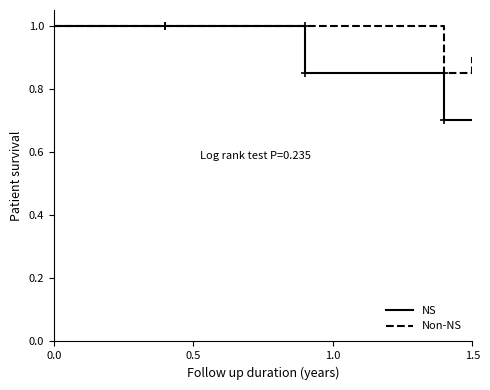

What is the difference between the second highest and second lowest values in the NS series?

0.3